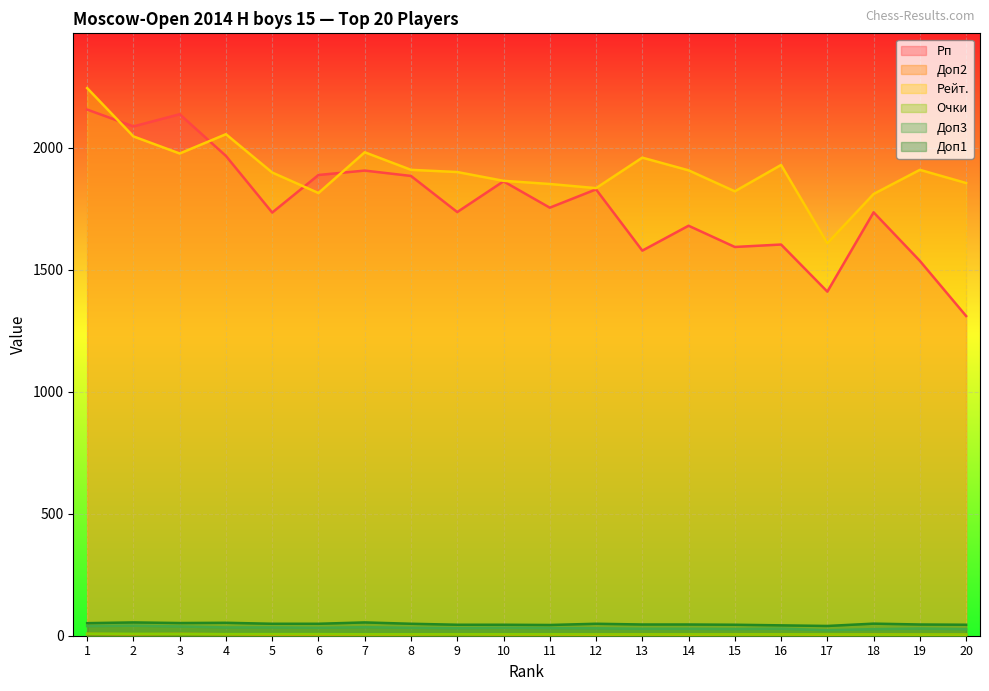

Count the number of data series in this chart.

6